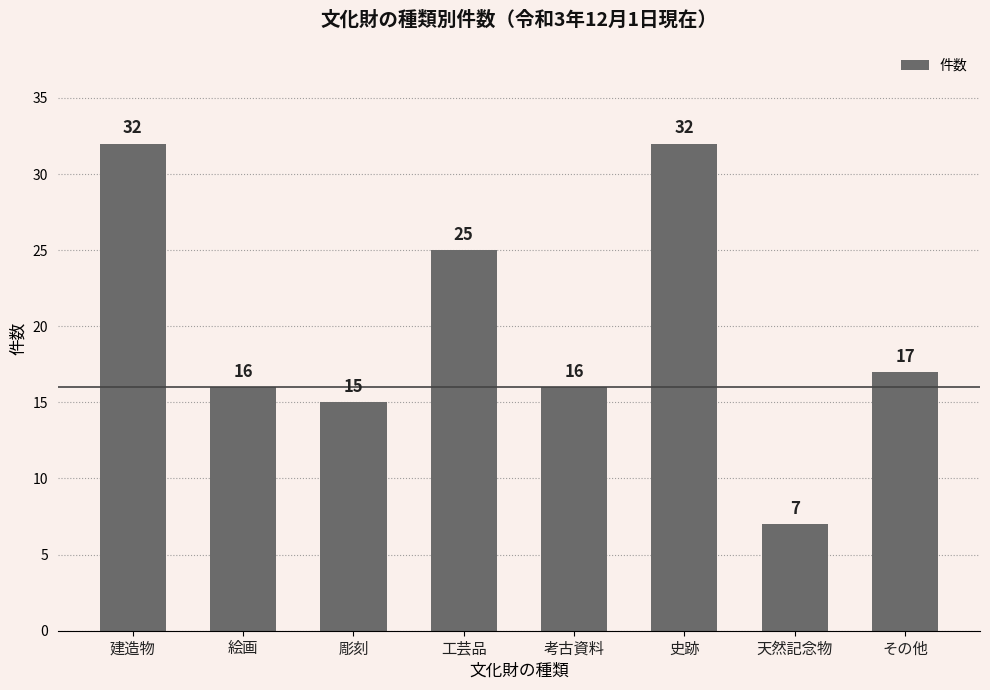

What is the difference between the maximum and minimum values?

25